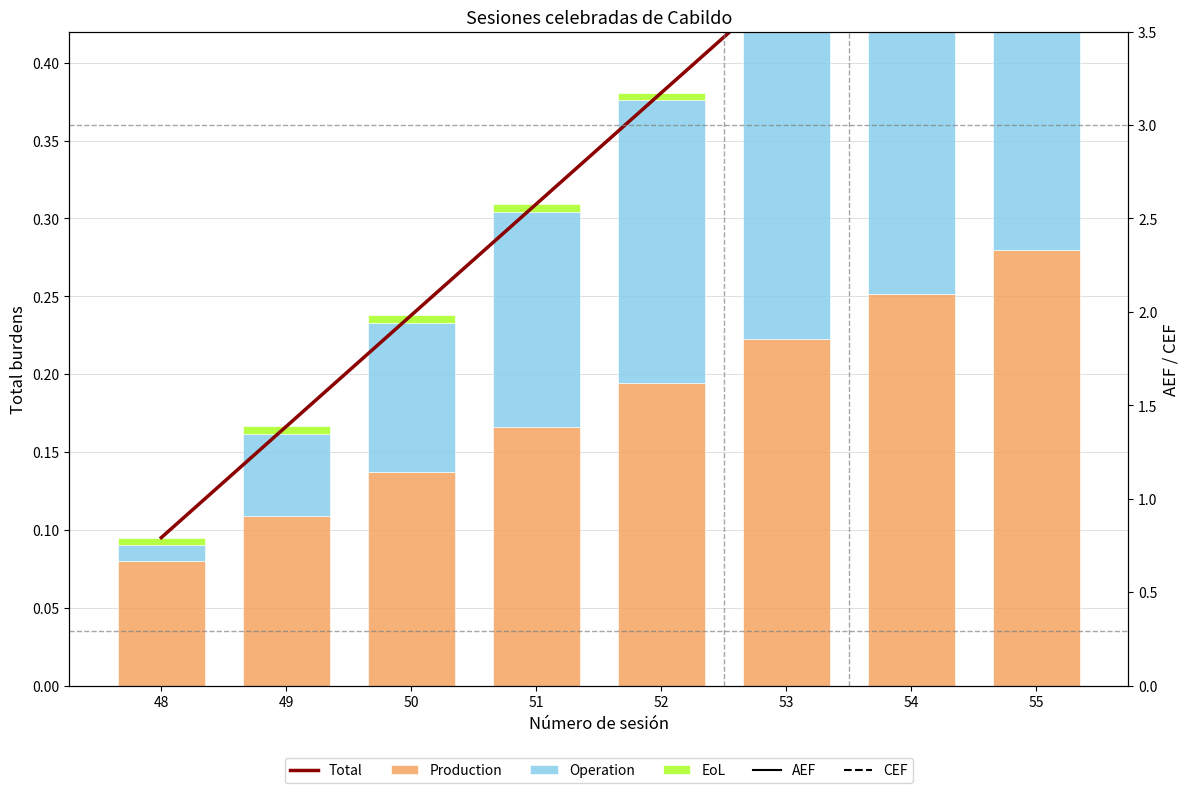

Which label corresponds to the largest value in the chart?

55